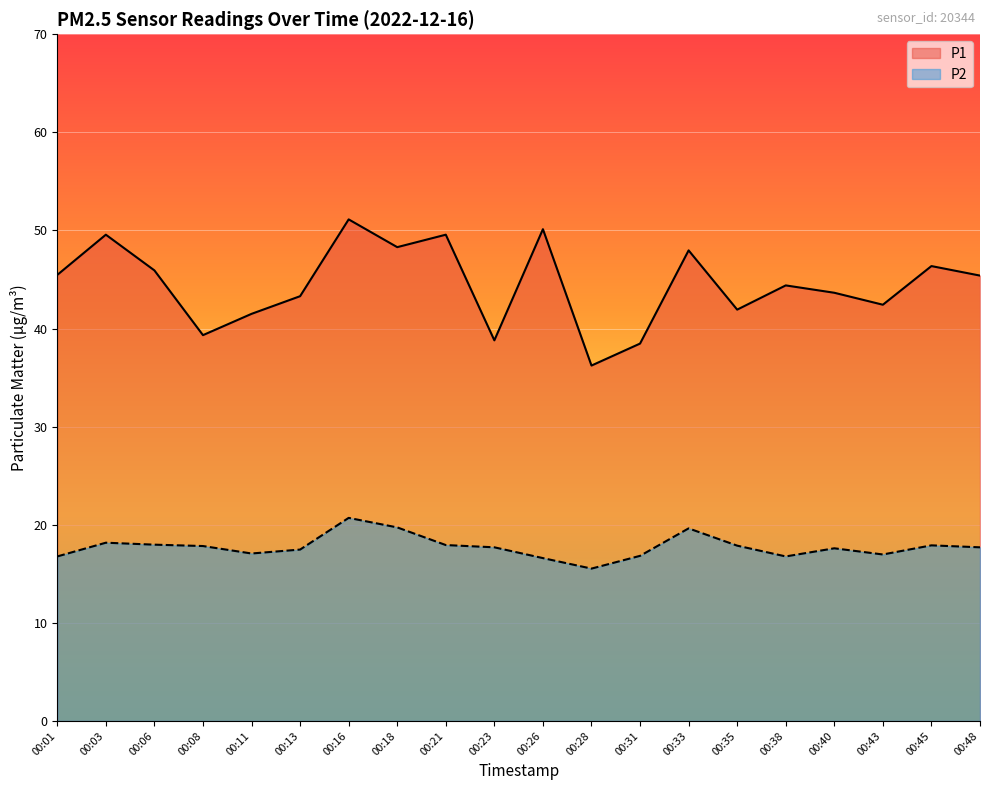

Read the P1 value at 00:43.

42.4